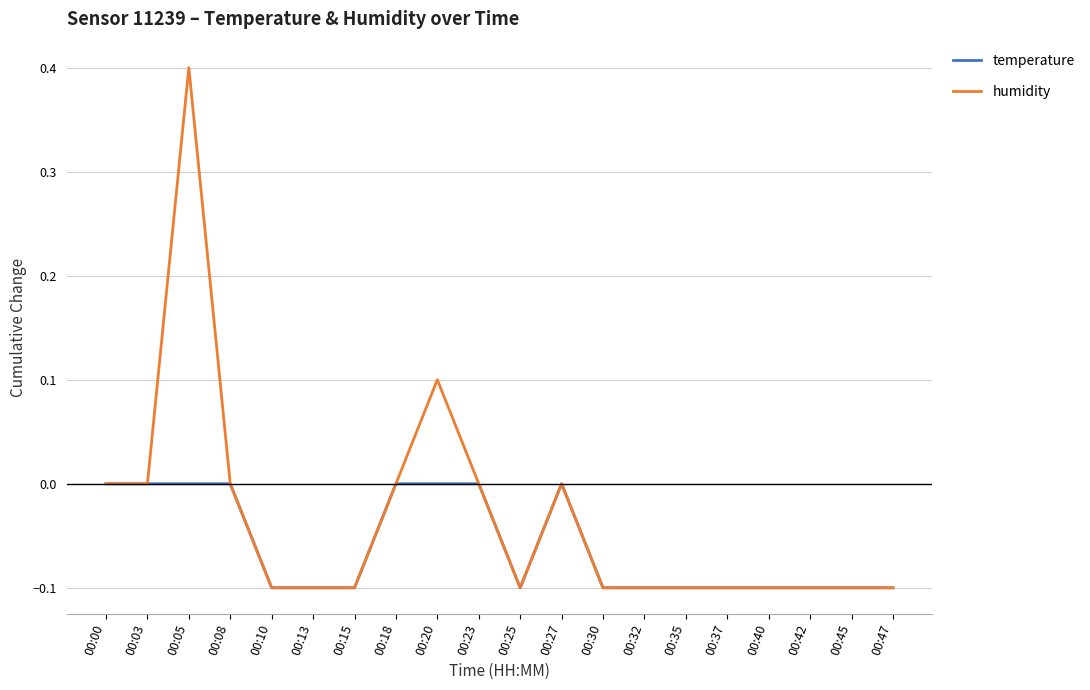

Reading left to right, what are all the values shown in this chart?

temperature: 00:00=0.0	00:03=0.0	00:05=0.0	00:08=0.0	00:10=-0.1	00:13=-0.1	00:15=-0.1	00:18=0.0	00:20=0.0	00:23=0.0	00:25=-0.1	00:27=0.0	00:30=-0.1	00:32=-0.1	00:35=-0.1	00:37=-0.1	00:40=-0.1	00:42=-0.1	00:45=-0.1	00:47=-0.1
humidity: 00:00=0.0	00:03=0.0	00:05=0.4	00:08=0.0	00:10=-0.1	00:13=-0.1	00:15=-0.1	00:18=0.0	00:20=0.1	00:23=0.0	00:25=-0.1	00:27=0.0	00:30=-0.1	00:32=-0.1	00:35=-0.1	00:37=-0.1	00:40=-0.1	00:42=-0.1	00:45=-0.1	00:47=-0.1